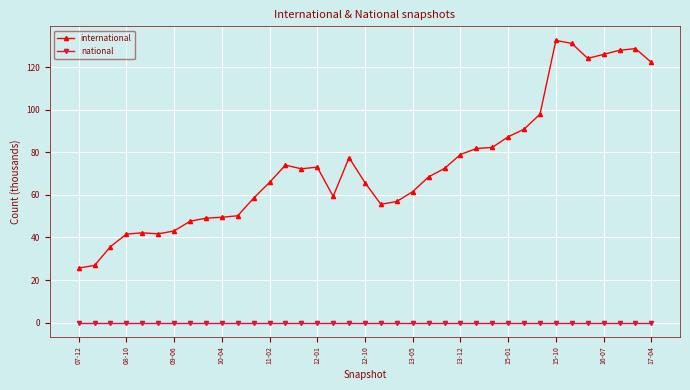

What is the value of the international point at the 30th from the left?

97.9